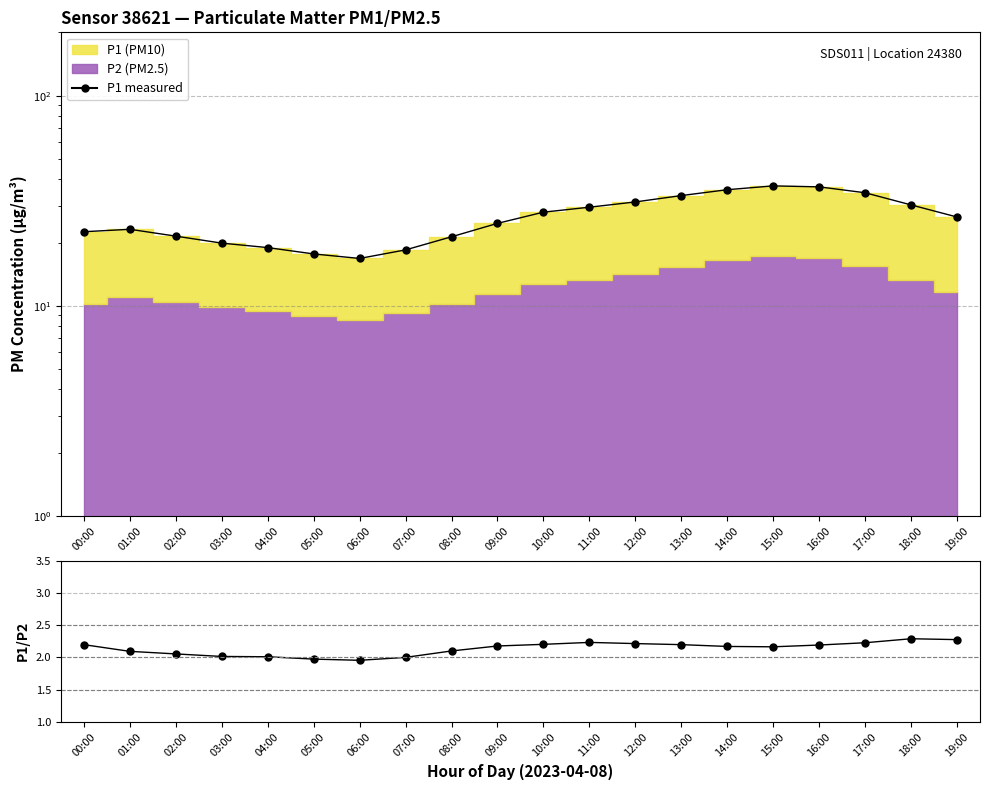

The value of P1/P2 at 19:00 is 3.9. True or false?

False